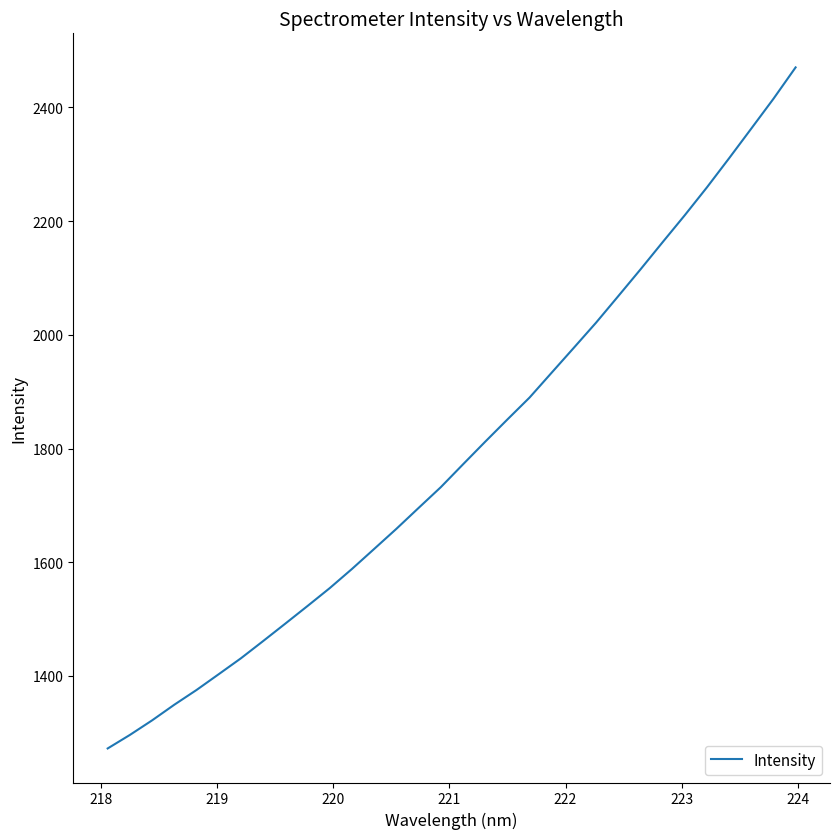

Does the chart have visible grid lines?

No